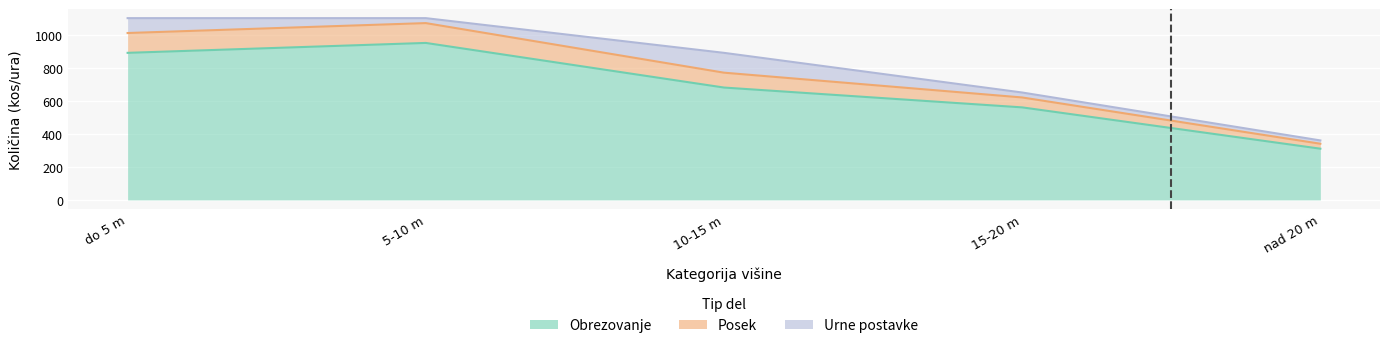

At which label does Obrezovanje (do 10 m) first exceed 680?

do 5 m